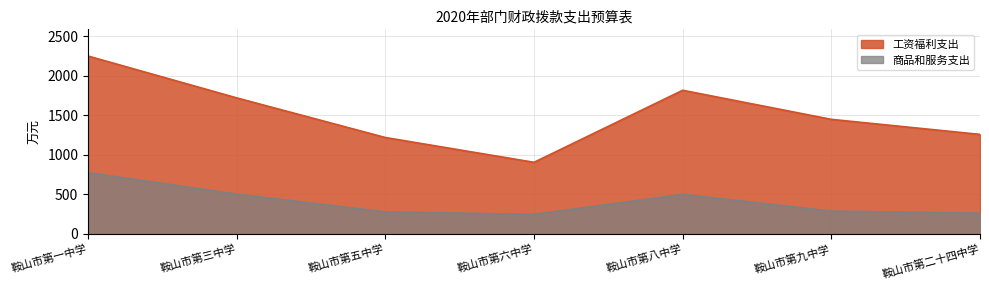

List the labels in order of 商品和服务支出 value, largest first.

鞍山市第一中学, 鞍山市第三中学, 鞍山市第八中学, 鞍山市第九中学, 鞍山市第五中学, 鞍山市第二十四中学, 鞍山市第六中学